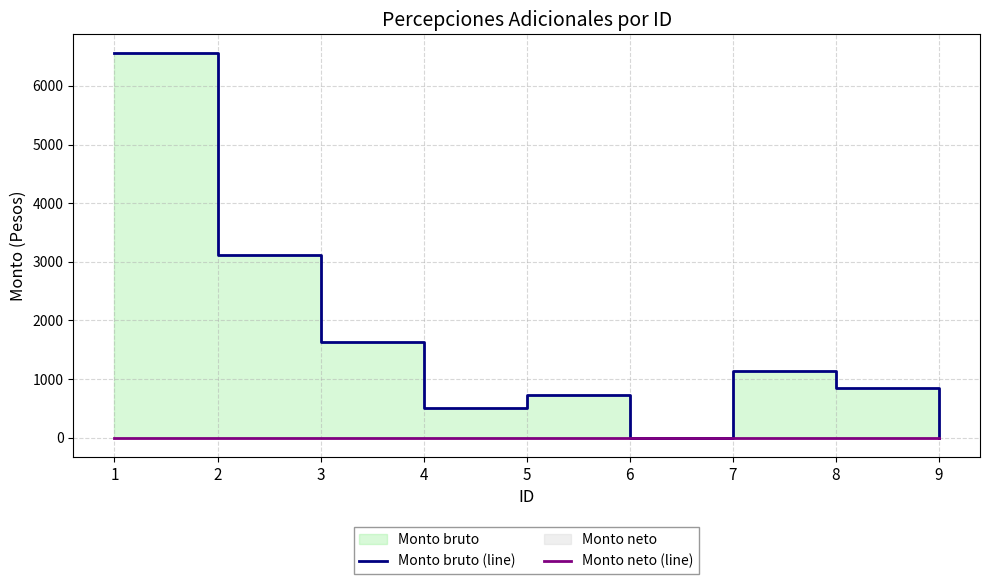

How many interior local valleys does the Monto bruto (line) series have?

2